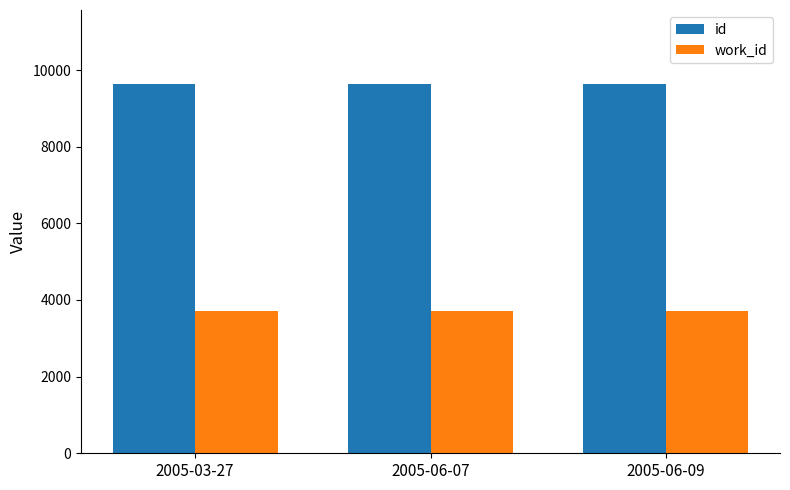

Count the number of data series in this chart.

2